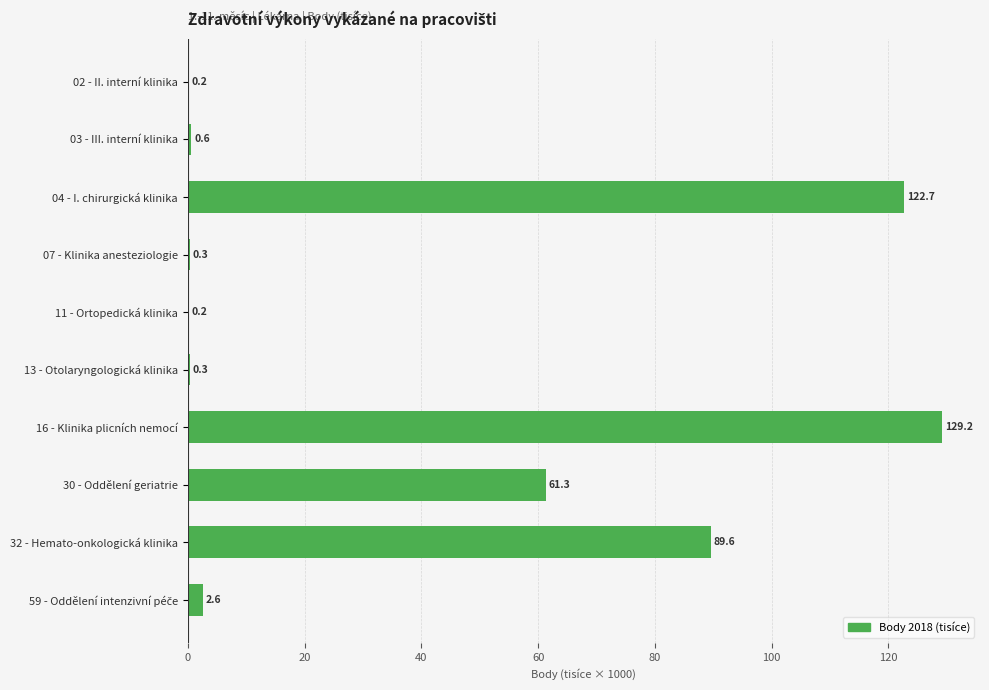

Between 02 - II. interní klinika and 07 - Klinika anesteziologie, which is larger?

07 - Klinika anesteziologie